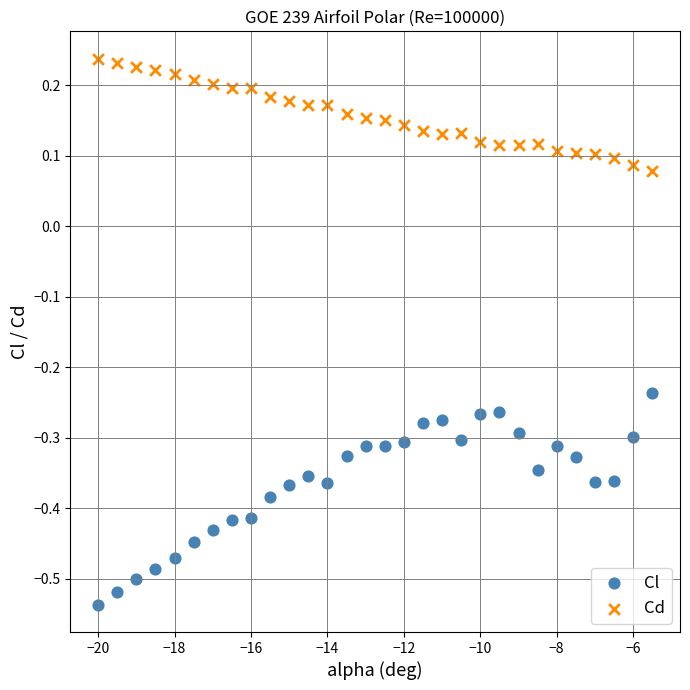

Which series has the widest spread of Y values?

Cl